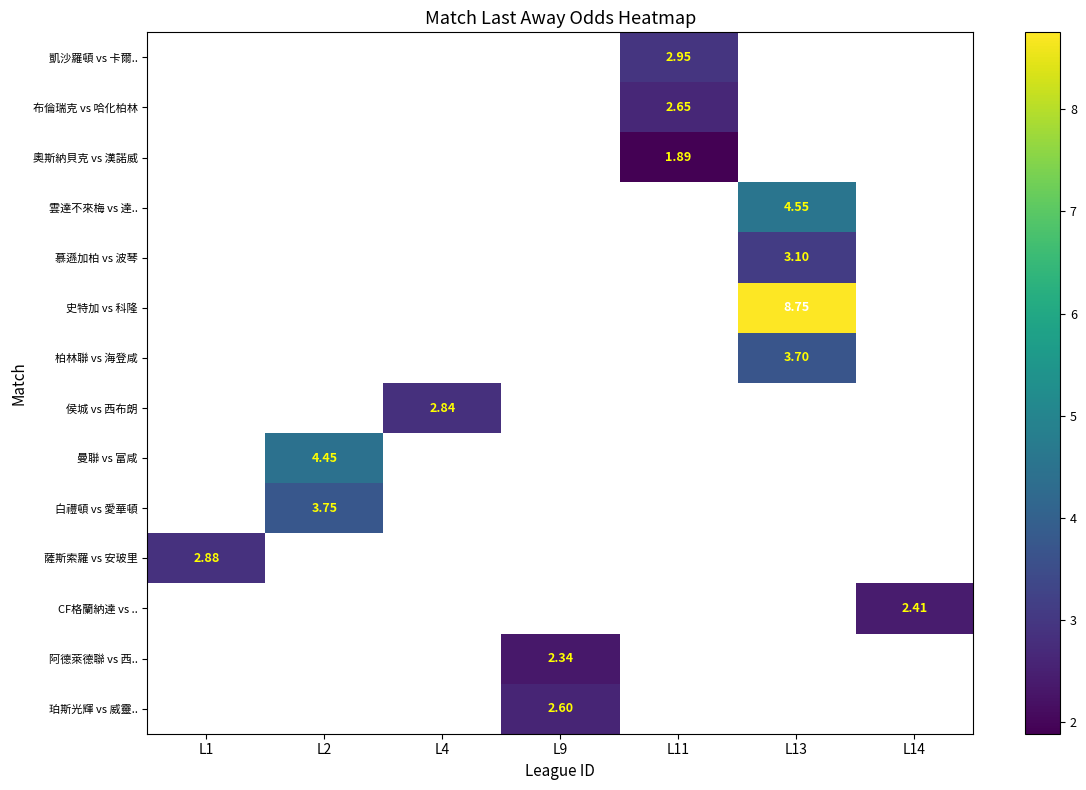

At which category does the chart reach its peak across all series?

L13